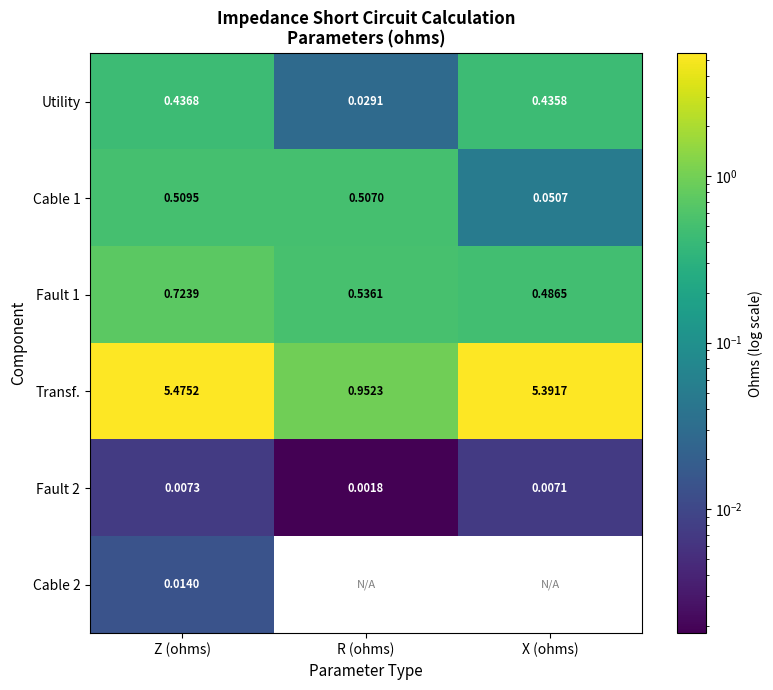

At which label does Transf. reach its peak?

Z (ohms)